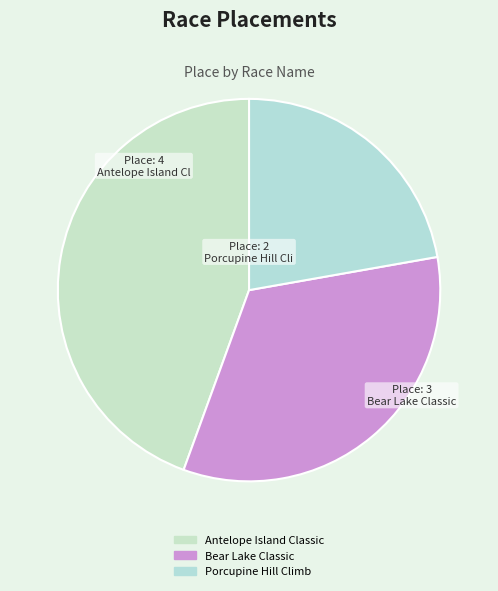

Which slice is the largest?

Antelope Island Classic